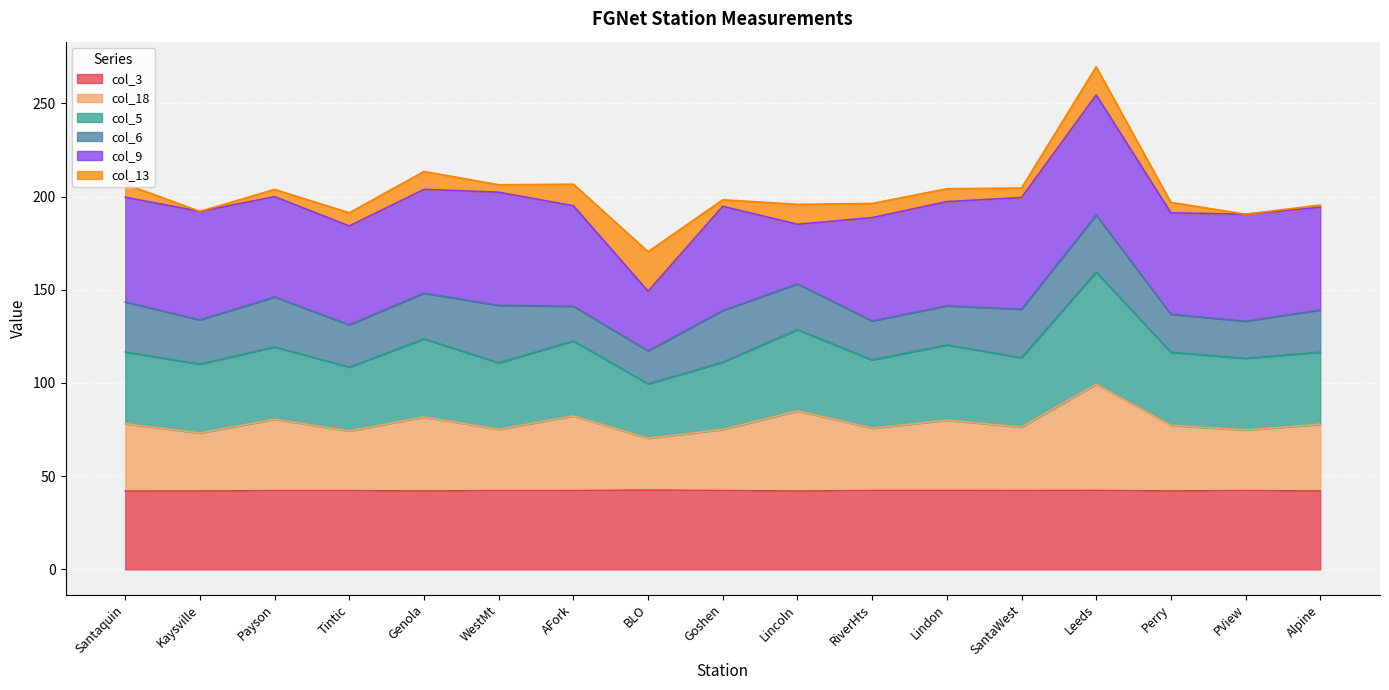

What is the minimum value for col_3?

42.0